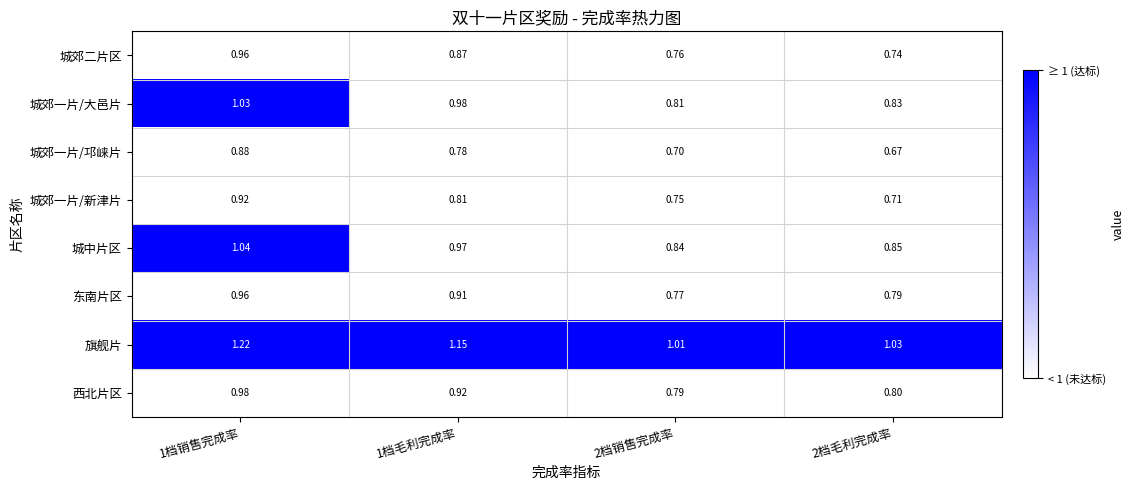

Rank the series at 2档毛利完成率 from highest to lowest value.

旗舰片, 城中片区, 城郊一片/大邑片, 西北片区, 东南片区, 城郊二片区, 城郊一片/新津片, 城郊一片/邛崃片